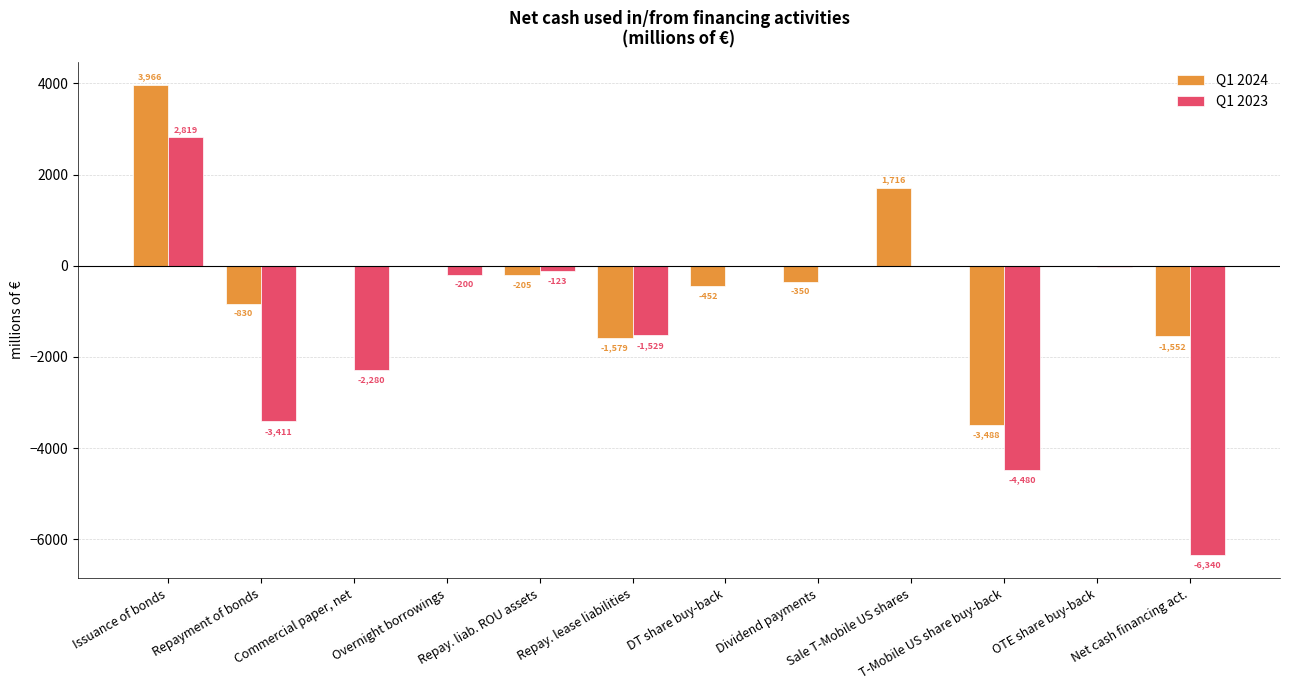

Which series changed the most between Repay. lease liabilities and OTE share buy-back?

Q1 2024